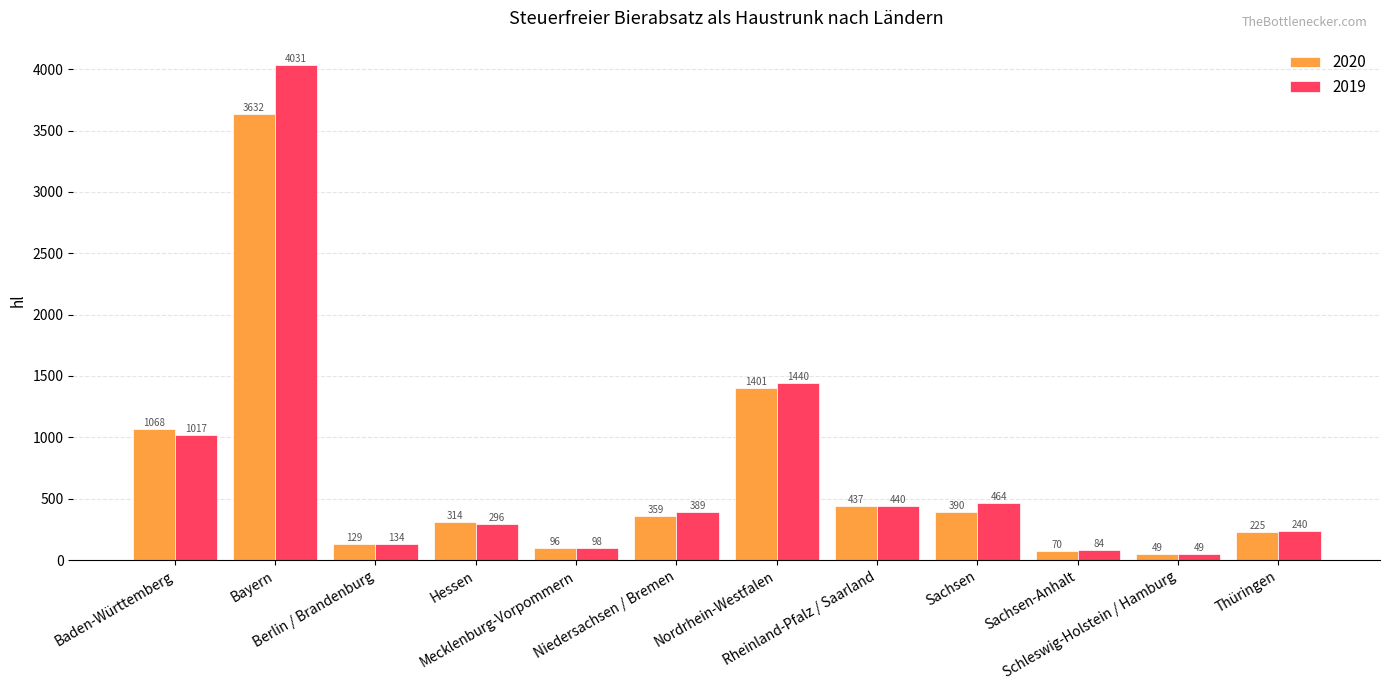

What is the difference between the second highest and minimum values in the 2019 series?

1391.0